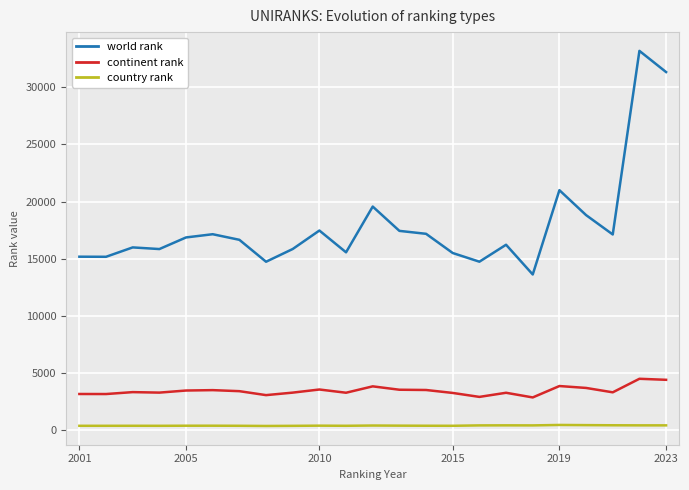

What is the difference between the maximum and minimum values in the world rank series?

19569